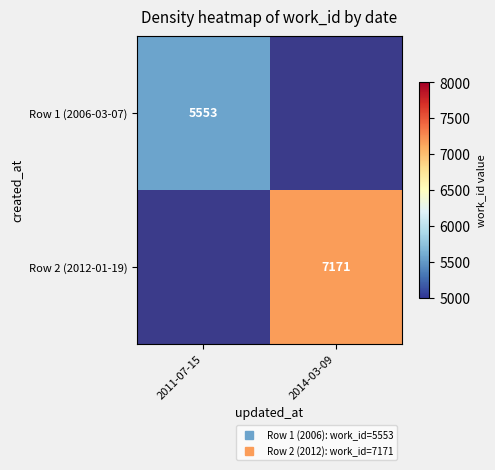

What is the smallest value displayed?

5553.0